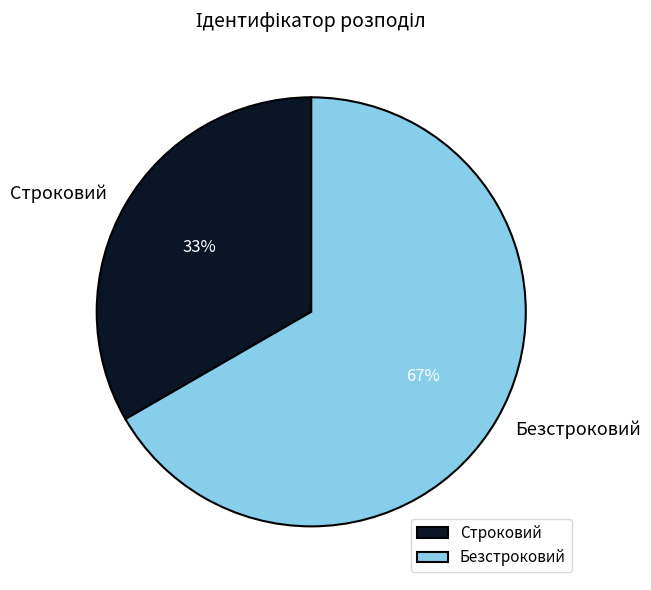

To the nearest percent, what portion does Безстроковий represent?

67%